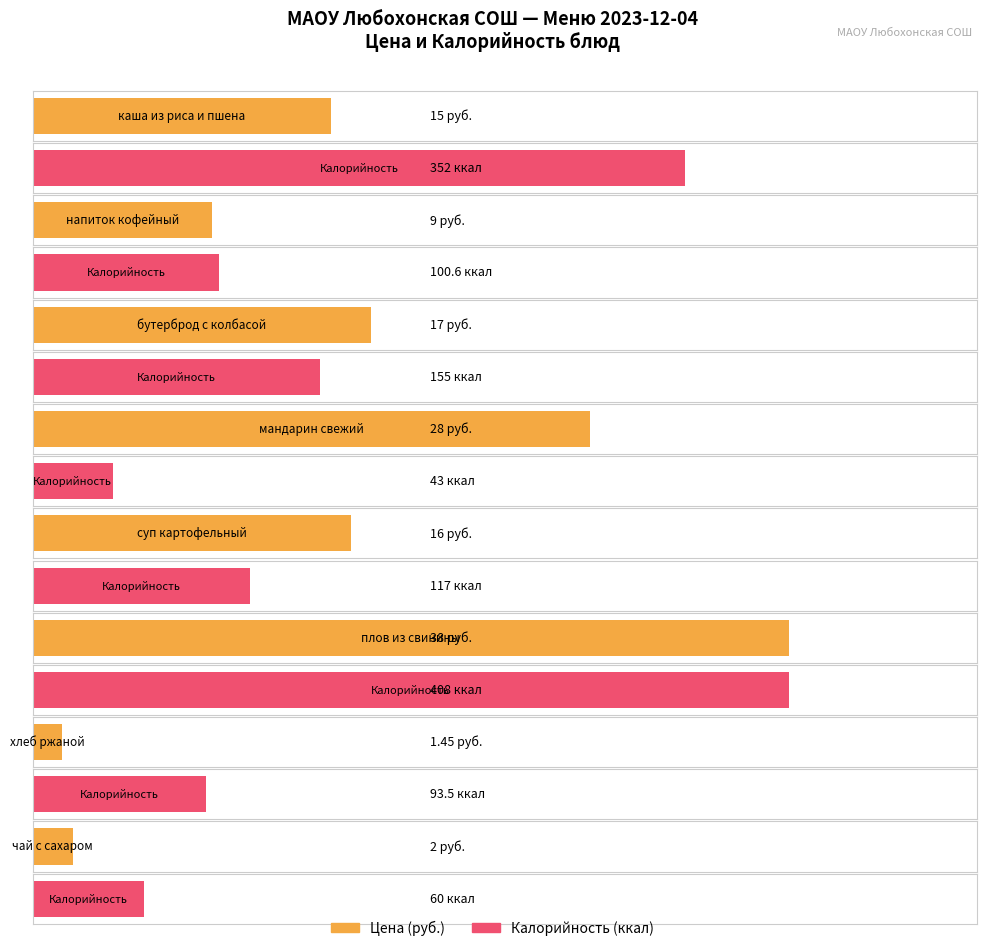

How many distinct data groups are displayed?

2